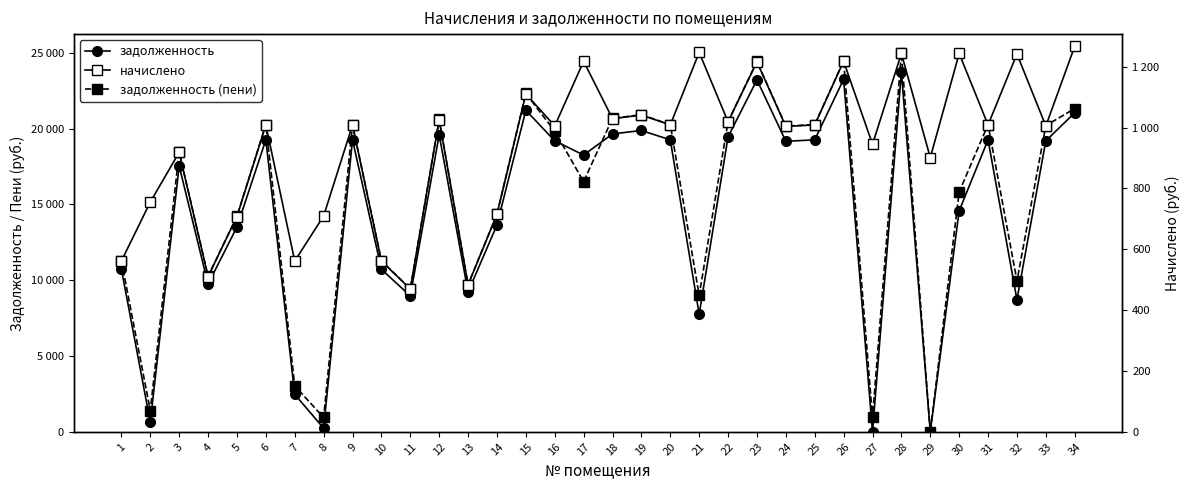

What is the greatest value displayed?

24989.3